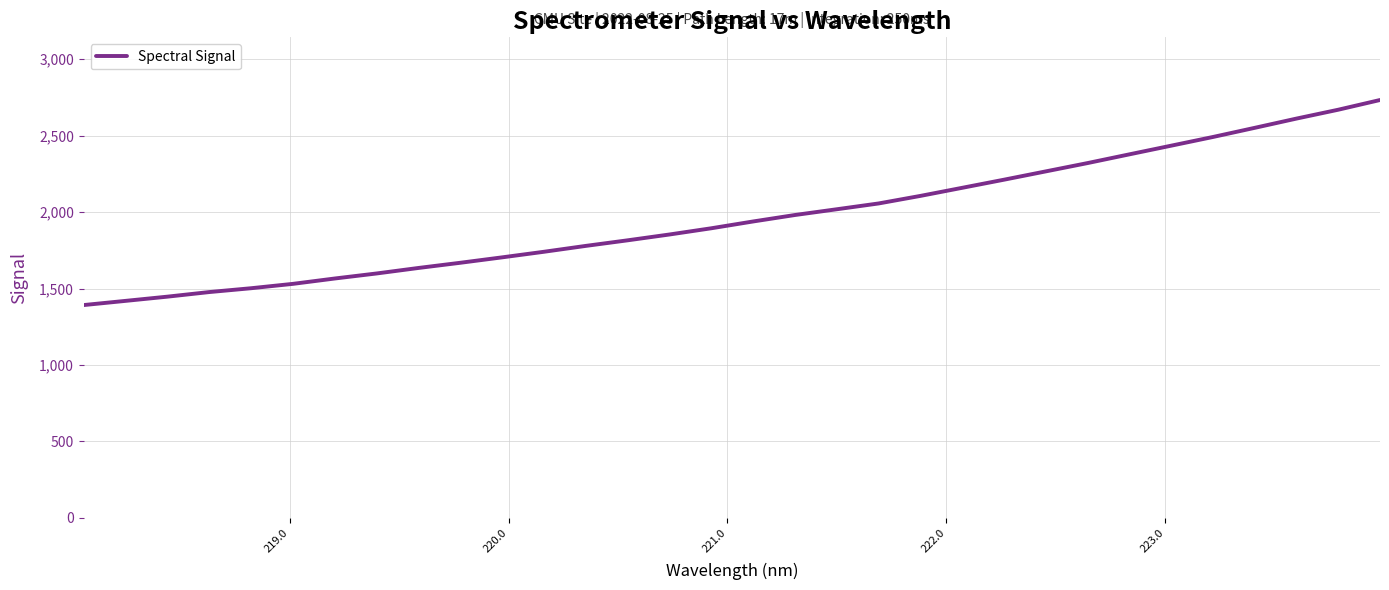

What is the greatest value displayed?

2733.2